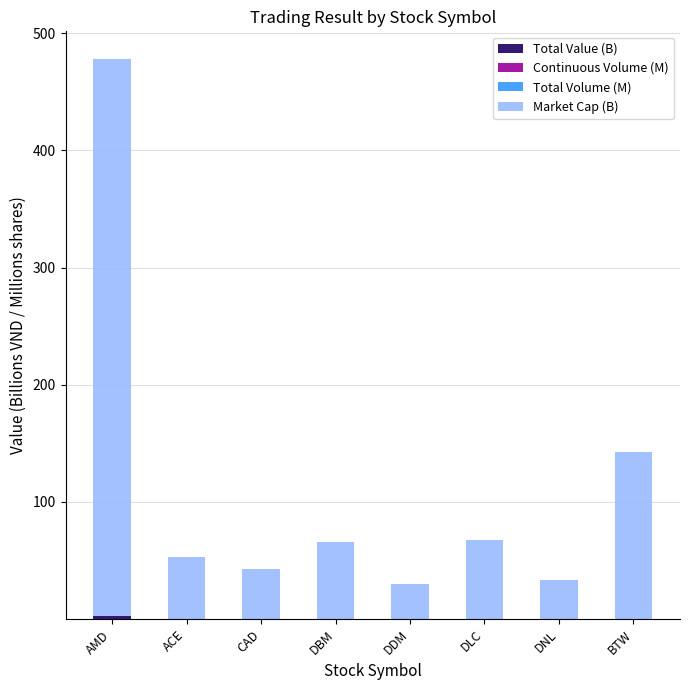

At which category is the sum across all series the highest?

AMD